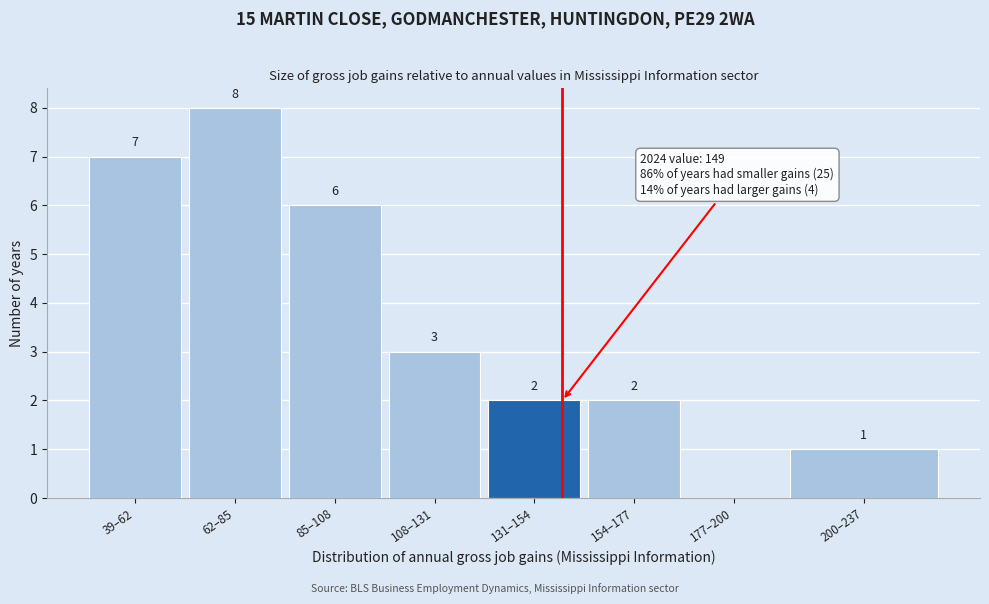

Reading left to right, list all the values displayed in this chart.

39–62=7	62–85=8	85–108=6	108–131=3	131–154=2	154–177=2	177–200=0	200–237=1